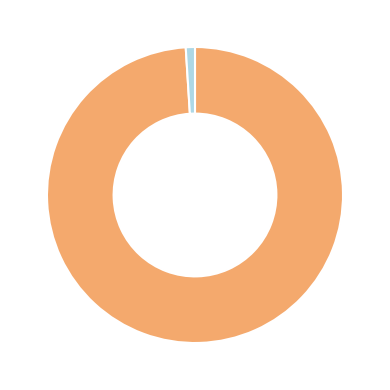

Does any single category account for the majority?

Yes